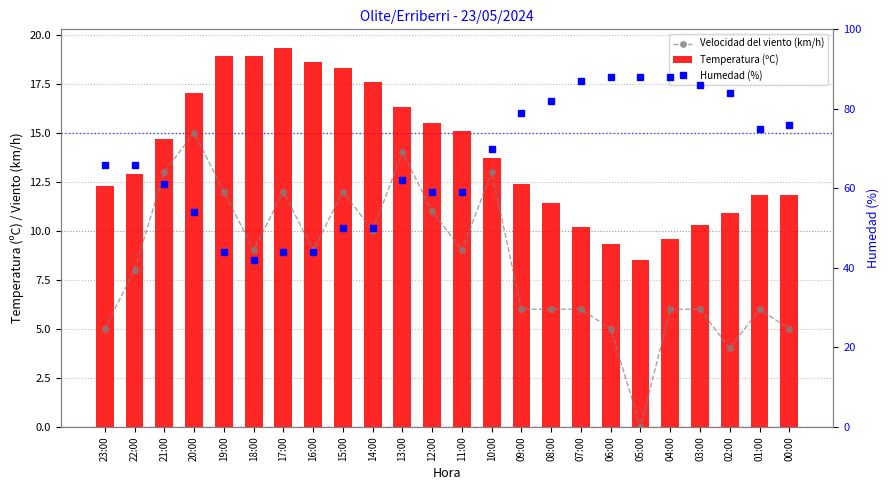

What is the sum of the Temperatura (ºC) values at 04:00 and 16:00?

28.2